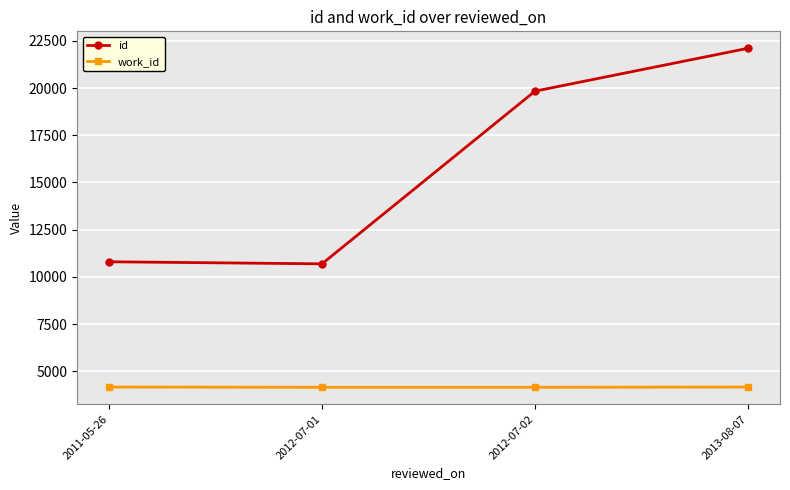

List the series in order of their peak value, lowest first.

work_id, id